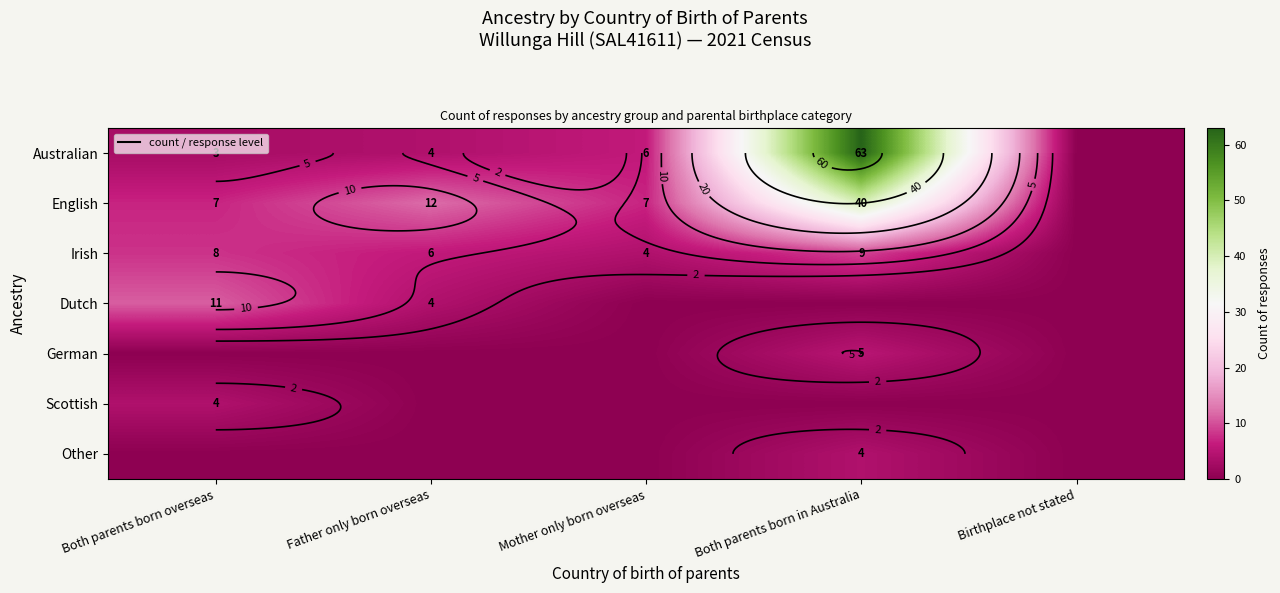

What is the average value of the English series?

13